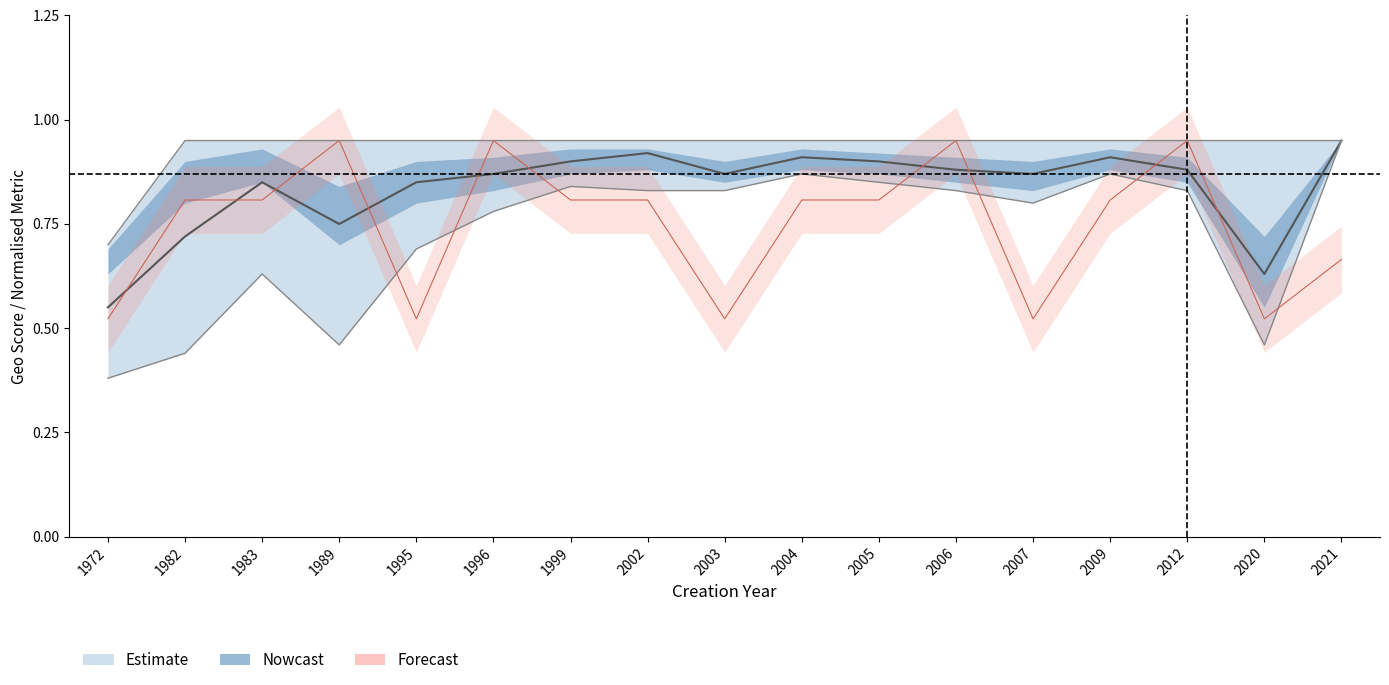

Reading right to left, extract all data points from this chart.

lower_bound: 0.9	0.5	0.8	0.9	0.8	0.8	0.8	0.9	0.8	0.8	0.8	0.8	0.7	0.5	0.6	0.4	0.4
mid: 0.9	0.6	0.9	0.9	0.9	0.9	0.9	0.9	0.9	0.9	0.9	0.9	0.8	0.8	0.8	0.7	0.6
upper_bound: 0.9	0.9	0.9	0.9	0.9	0.9	0.9	0.9	0.9	0.9	0.9	0.9	0.9	0.9	0.9	0.9	0.7